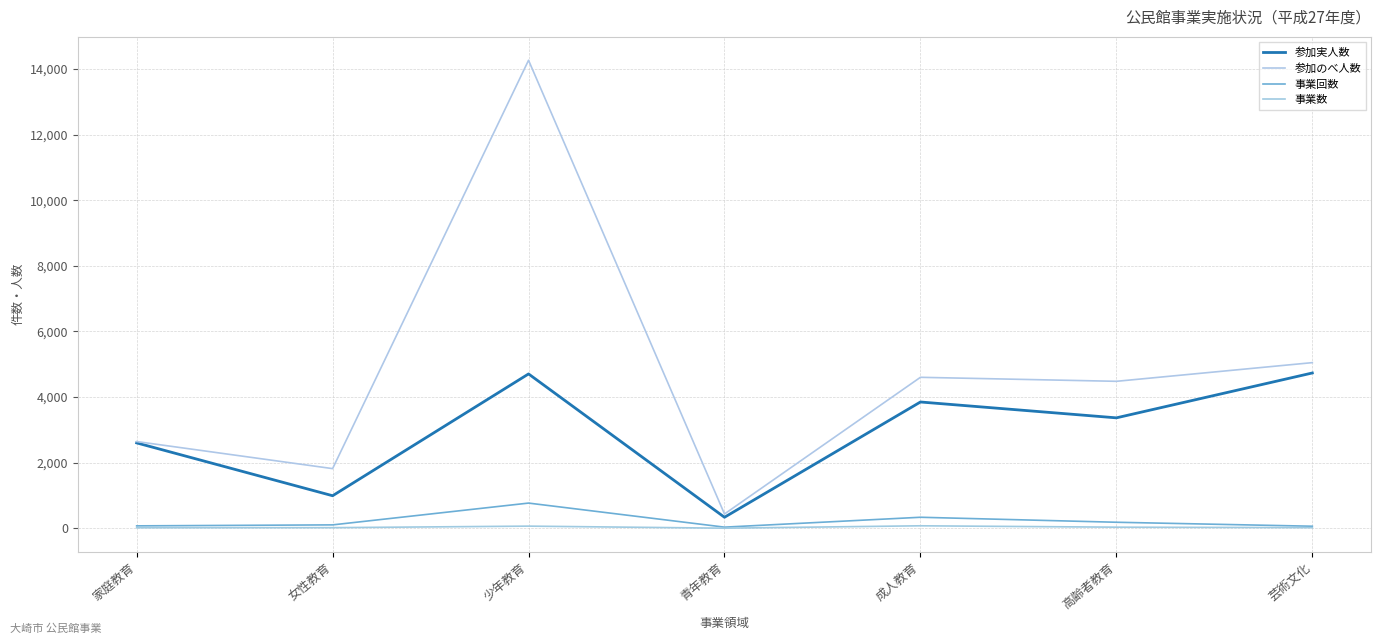

Reading right to left, extract all data points from this chart.

参加実人数: 芸術文化=4735	高齢者教育=3368	成人教育=3851	青年教育=339	少年教育=4706	女性教育=995	家庭教育=2605
参加のべ人数: 芸術文化=5050	高齢者教育=4481	成人教育=4603	青年教育=439	少年教育=14262	女性教育=1821	家庭教育=2646
事業回数: 芸術文化=66	高齢者教育=187	成人教育=339	青年教育=38	少年教育=771	女性教育=107	家庭教育=77
事業数: 芸術文化=22	高齢者教育=37	成人教育=79	青年教育=6	少年教育=69	女性教育=22	家庭教育=19